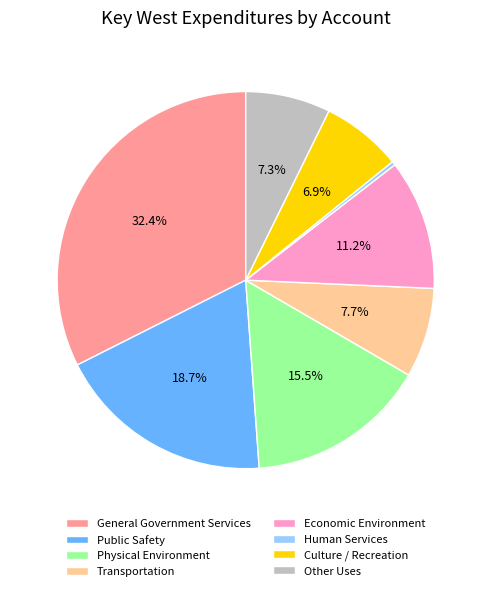

What percentage do Public Safety and Economic Environment together represent?

29.9%